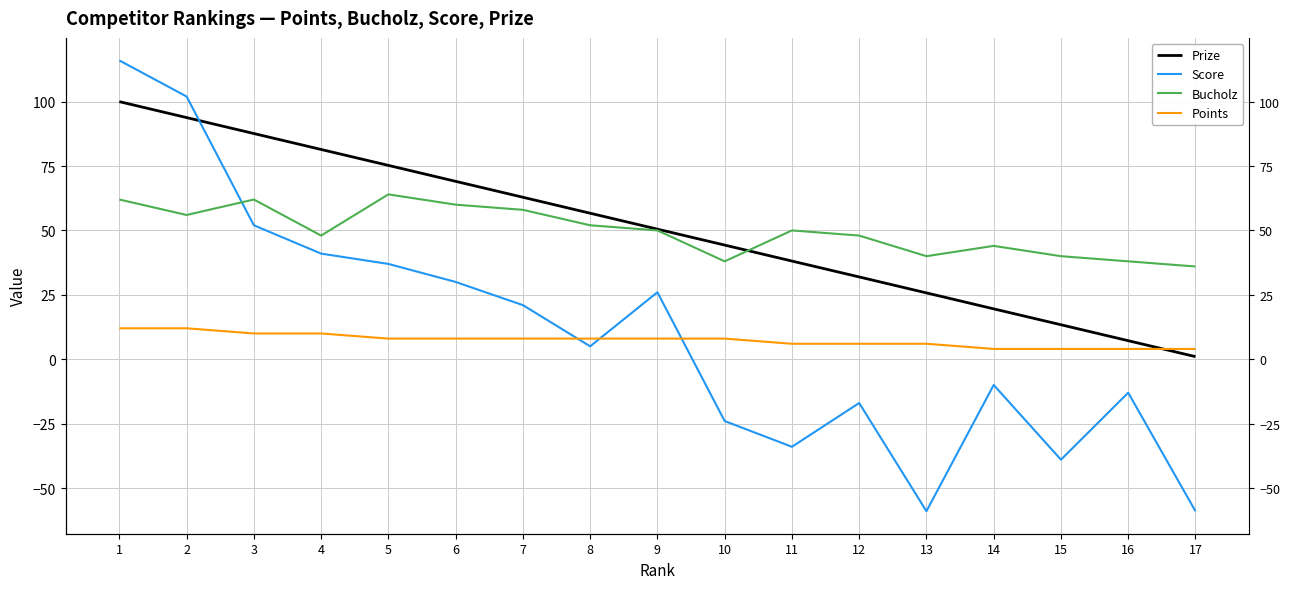

Is it true that Bucholz equals 18.4 at 15?

False